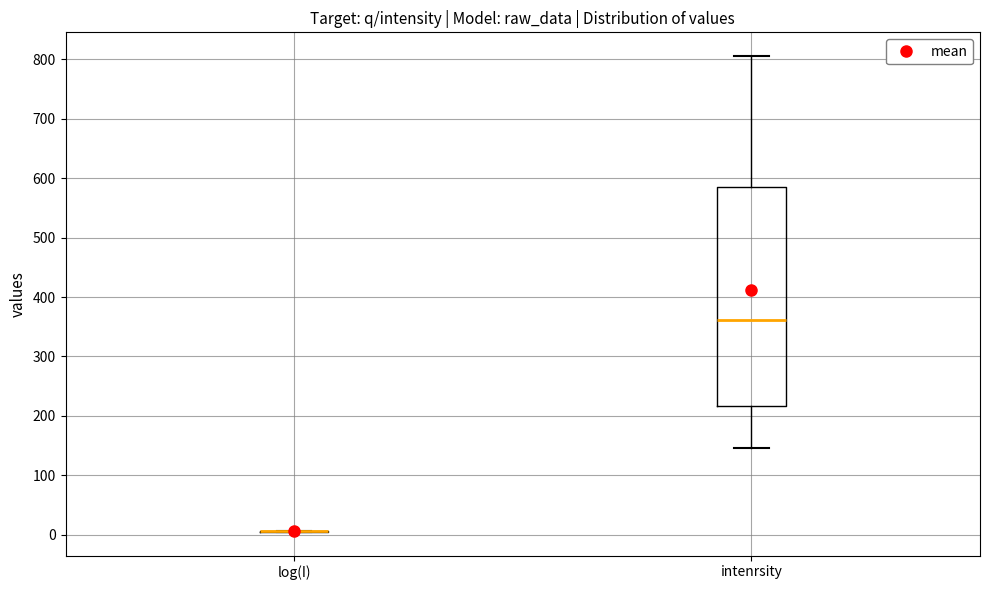

Reading left to right, read every box against the y-axis: the position of its median line, the range the box covers, and the ends of its whiskers. The values are not printed on the chart, so give them approximately, as read against the axis.

log(I): box collapsed to a line at 10, whiskers 0 to 10
intenrsity: median 360, box 220 to 580, whiskers 150 to 810